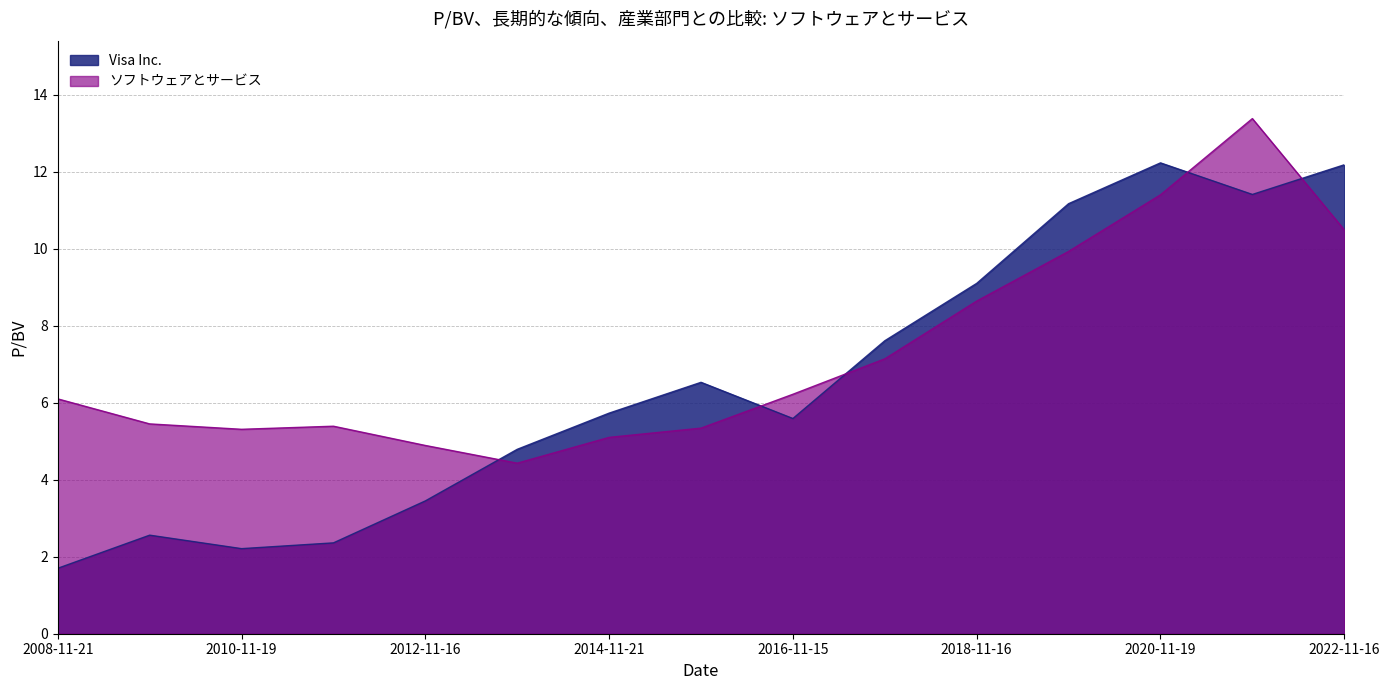

In ソフトウェアとサービス, how many points are lower than both neighbors (excluding endpoints)?

2